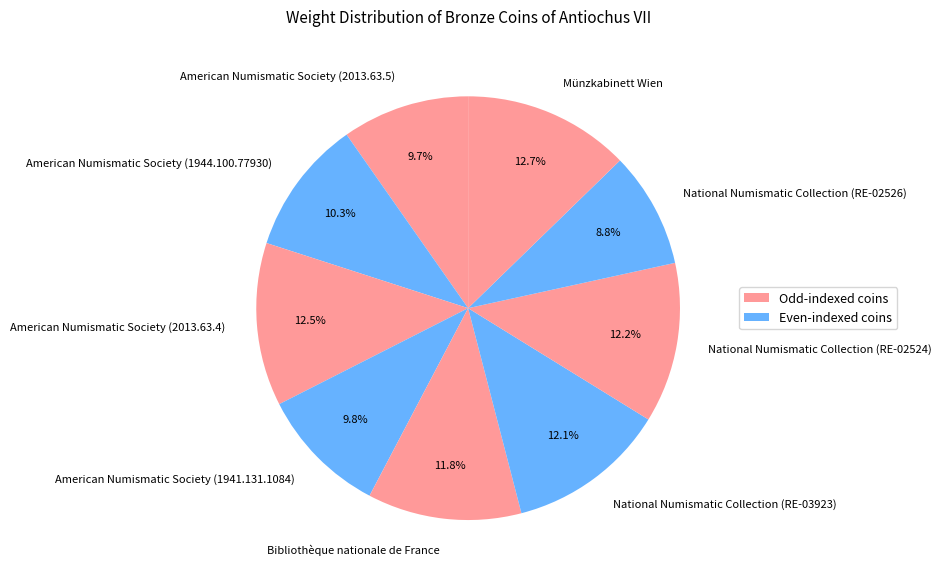

What is the ratio of the value at American Numismatic Society (1941.131.1084) to the value at Münzkabinett Wien?

0.8